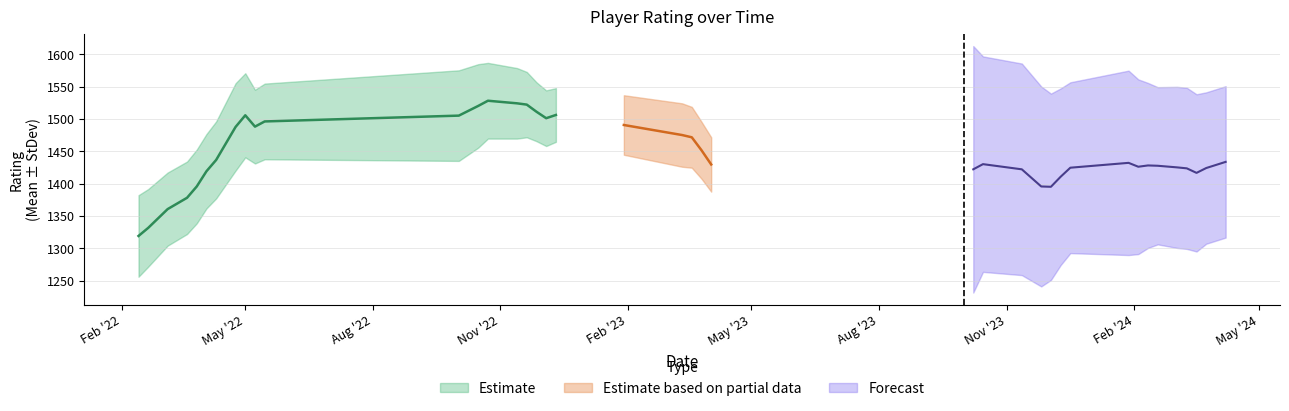

How many lines are shown in the chart?

4